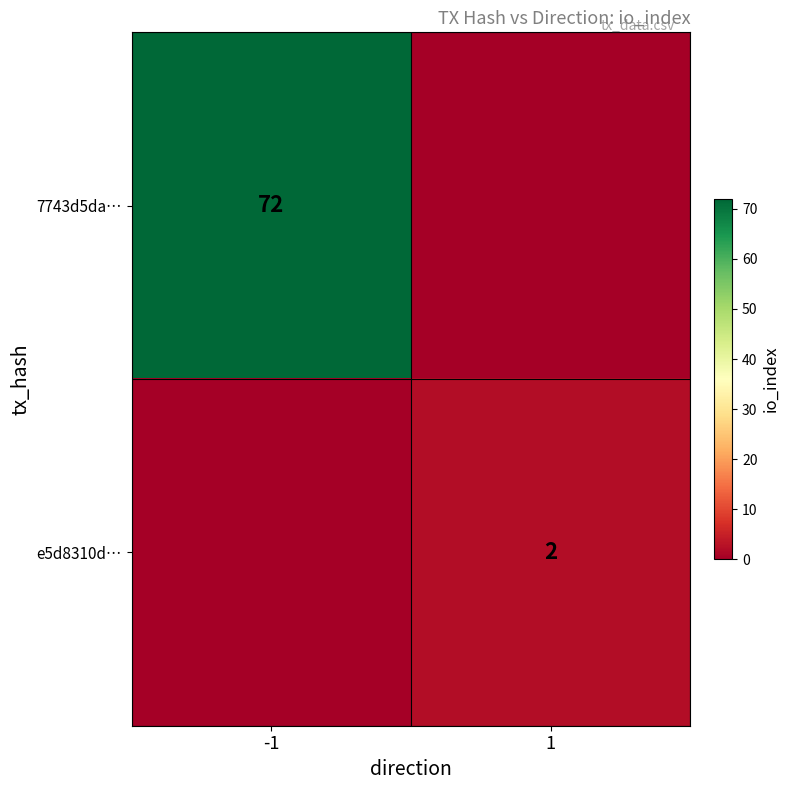

The value of 7743d5da… at -1 is 72. True or false?

True